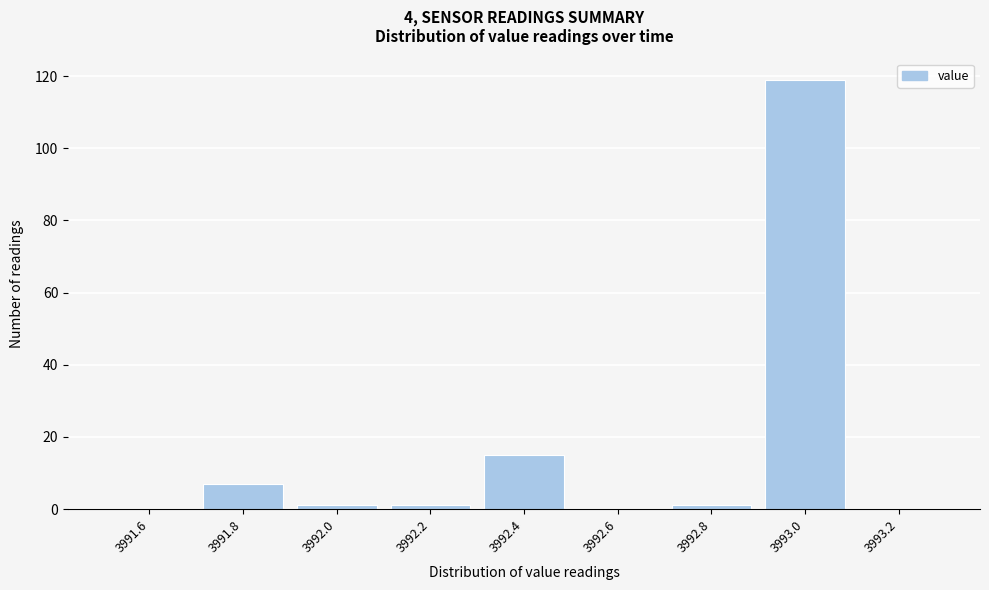

Reading left to right, extract all data points from this chart.

3991.6=0	3991.8=7	3992.0=1	3992.2=1	3992.4=15	3992.6=0	3992.8=1	3993.0=119	3993.2=0